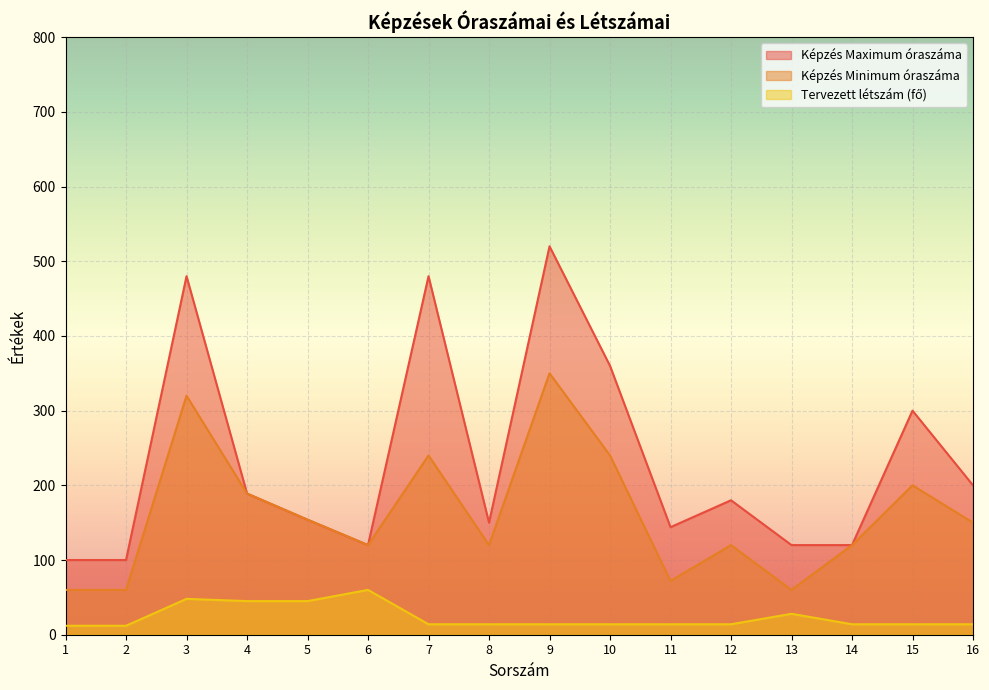

What is the approximate value of Tervezett létszám (fő) at 11?

14